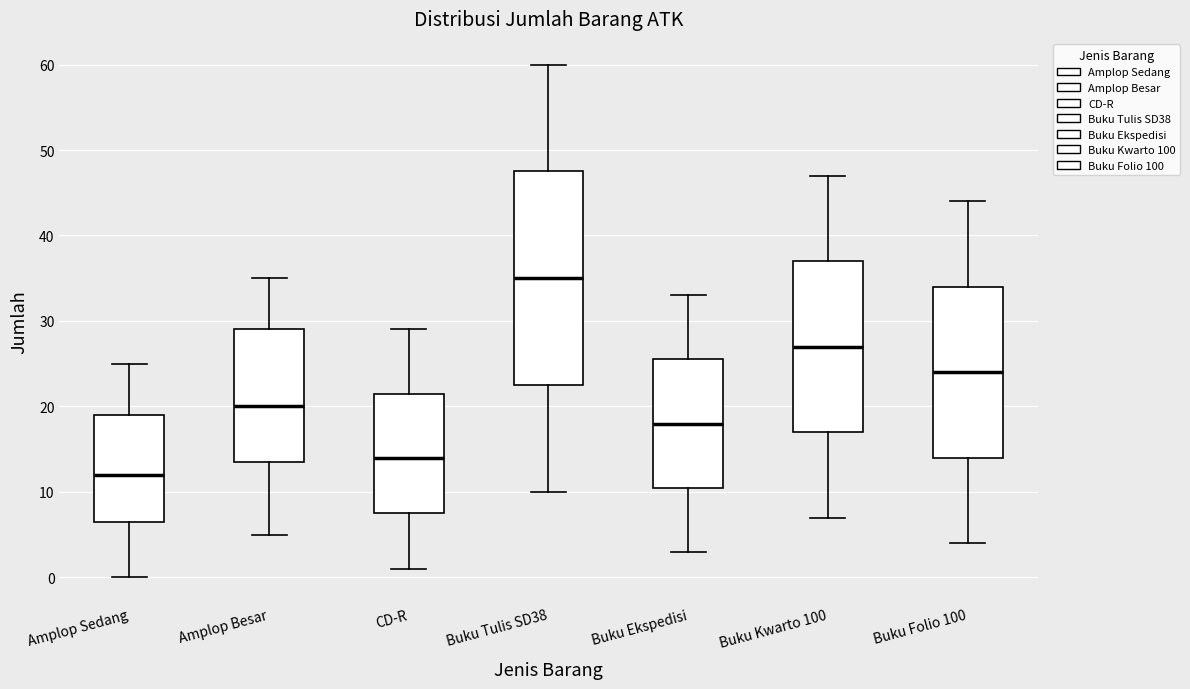

Where does the median line of the box for Buku Ekspedisi sit on the y-axis? The values are not printed on the chart, so give them approximately, as read against the axis.

18